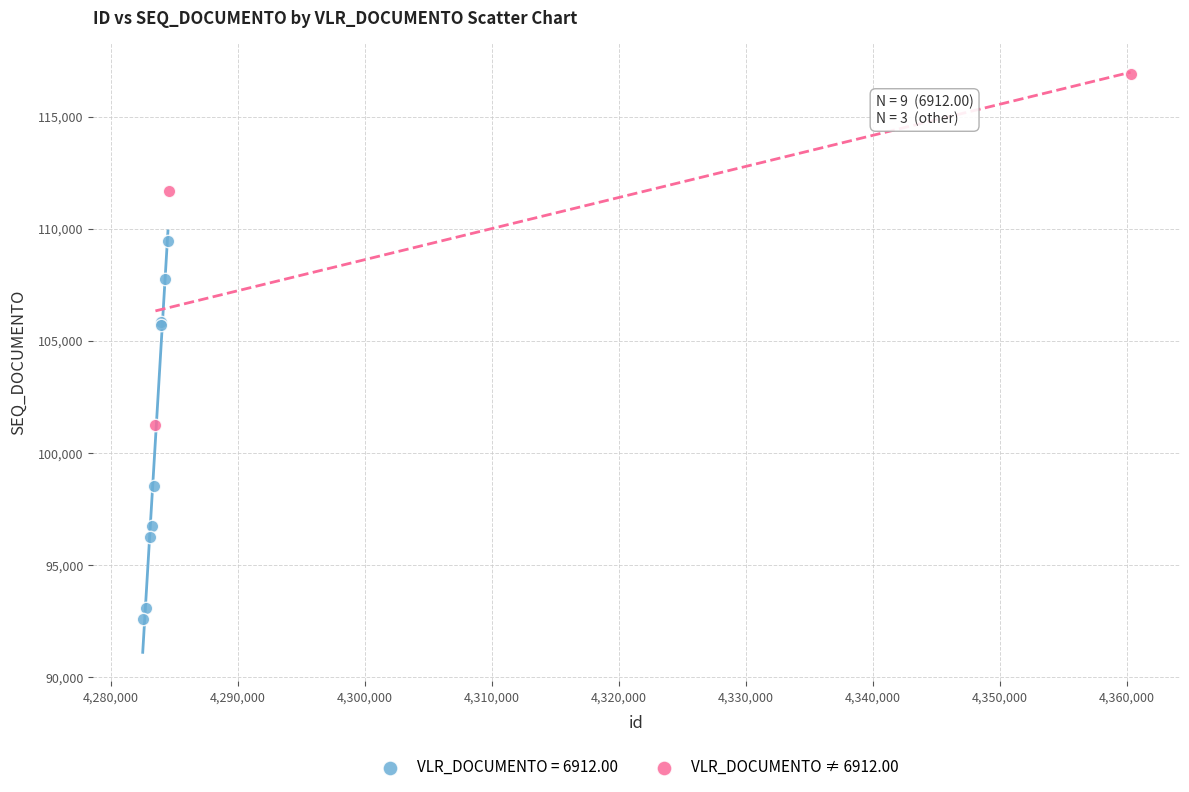

Which series reaches the maximum Y coordinate?

VLR_DOCUMENTO ≠ 6912.00